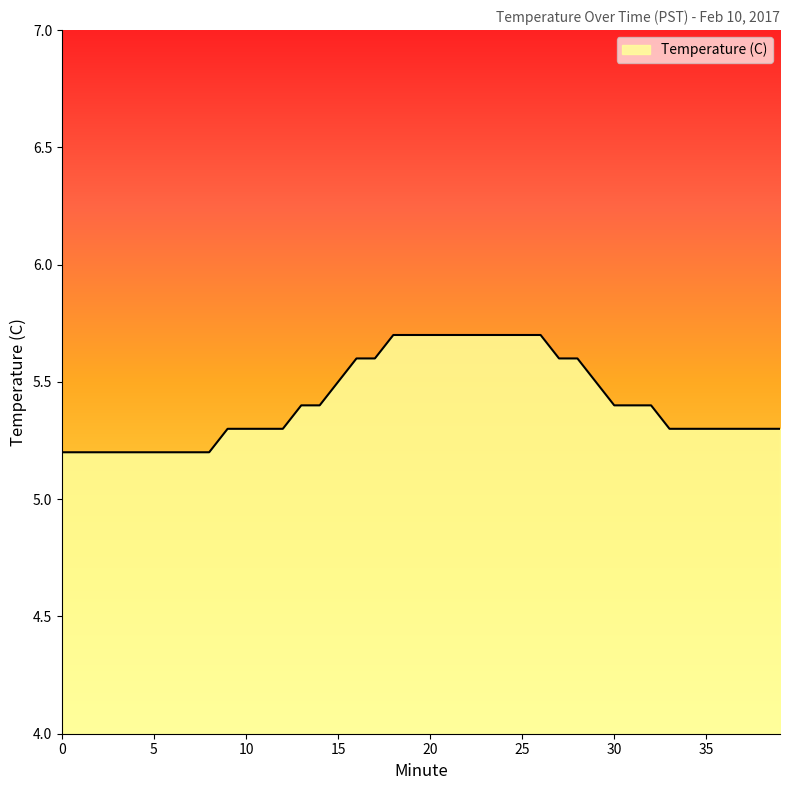

Count the number of categories in the chart.

40